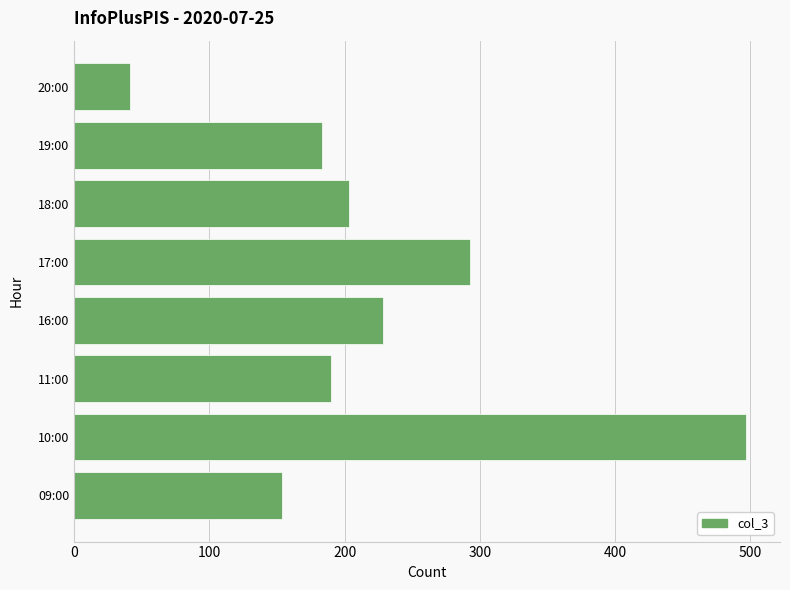

What is the difference between the maximum and minimum values?

456